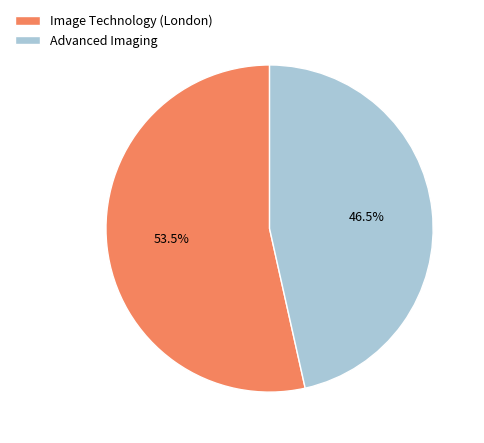

Which category has the smallest portion of the pie?

Advanced Imaging